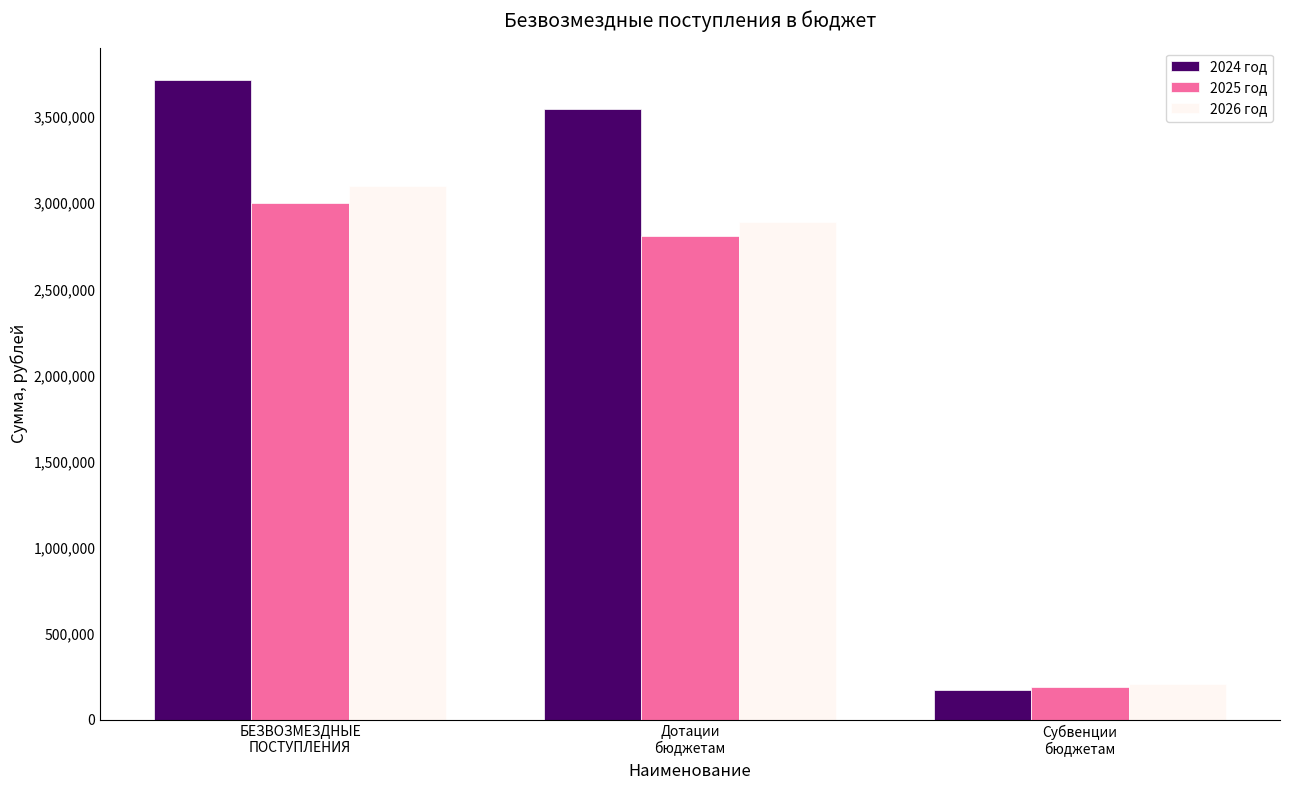

Reading left to right, transcribe all the data shown in this chart.

2024 год: БЕЗВОЗМЕЗДНЫЕ
ПОСТУПЛЕНИЯ=3718244.2	Дотации
бюджетам=3545546.2	Субвенции
бюджетам=172698.0
2025 год: БЕЗВОЗМЕЗДНЫЕ
ПОСТУПЛЕНИЯ=3000678.7	Дотации
бюджетам=2810190.7	Субвенции
бюджетам=190488.0
2026 год: БЕЗВОЗМЕЗДНЫЕ
ПОСТУПЛЕНИЯ=3100151.0	Дотации
бюджетам=2891563.0	Субвенции
бюджетам=208588.0